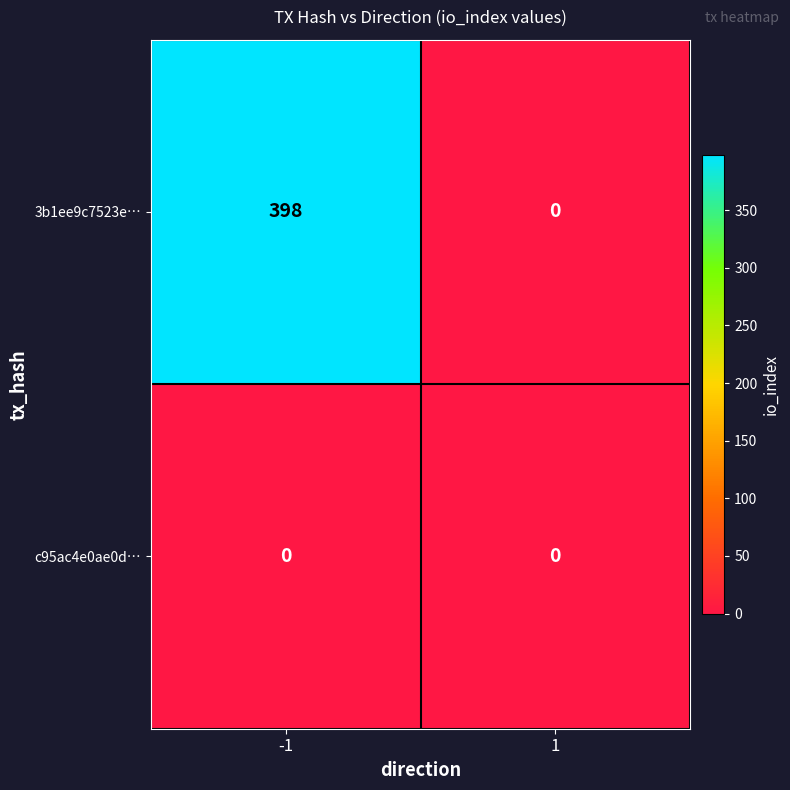

What is the greatest value displayed?

398